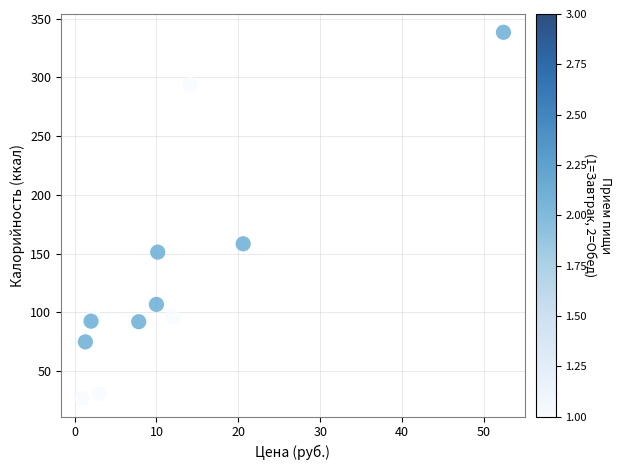

What Y value in the scatter plot is closest to 182?

158.3